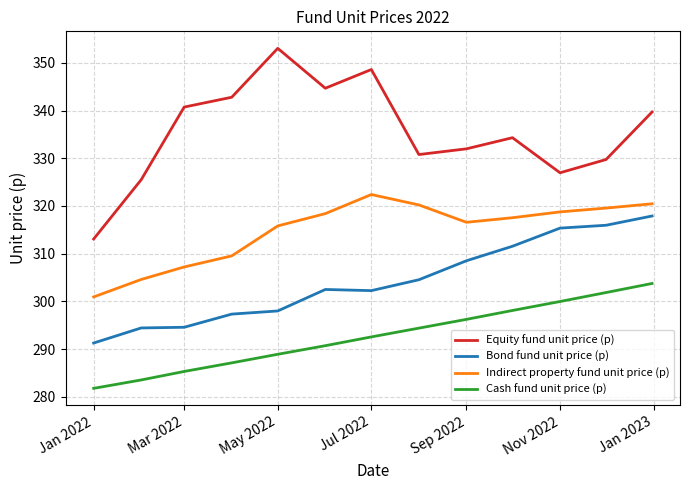

Which series has the widest spread of values?

Equity fund unit price (p)